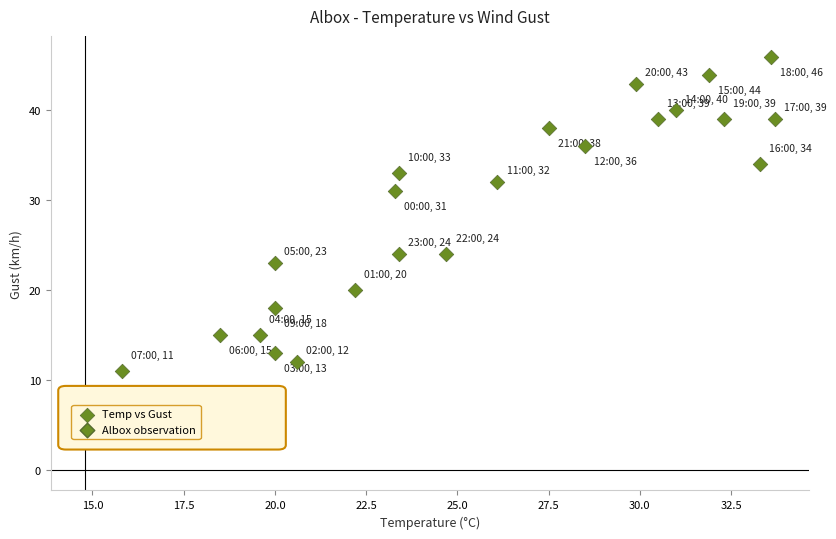

What is the range of Y values (max minus min)?

35